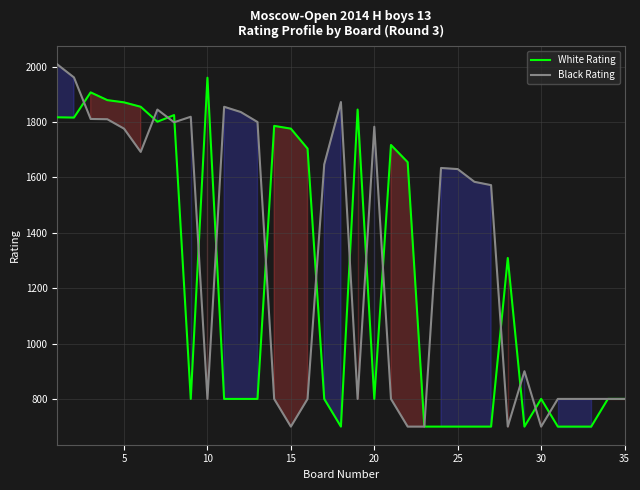

What is the lowest value of the White Rating series?

700